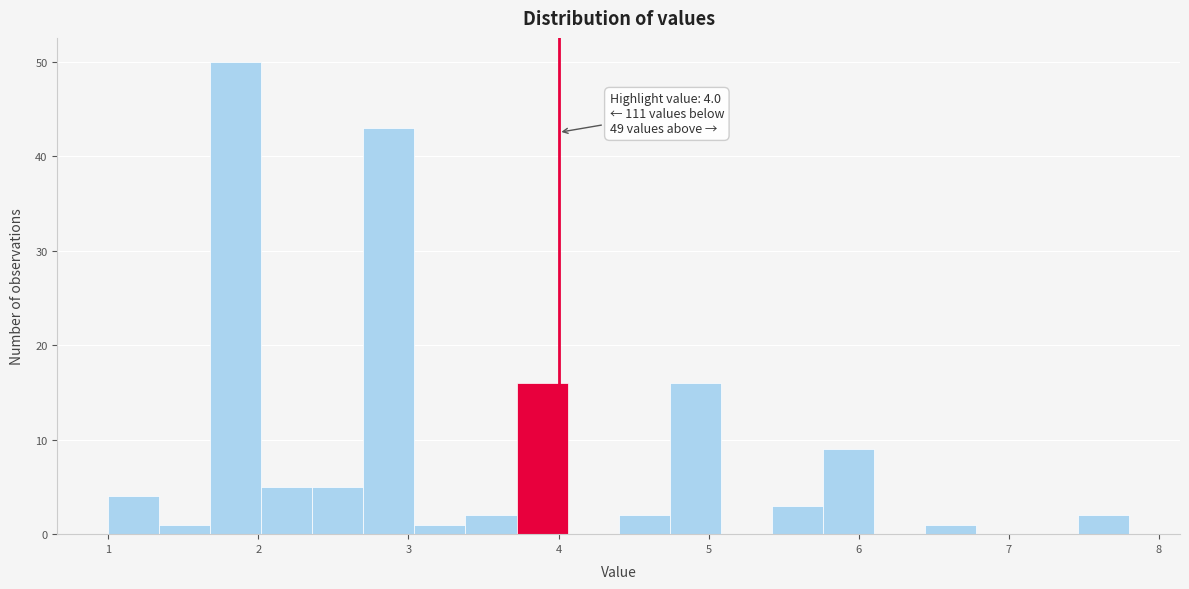

Read against the x-axis, roughly where is the centre of the tallest bar?

1.9